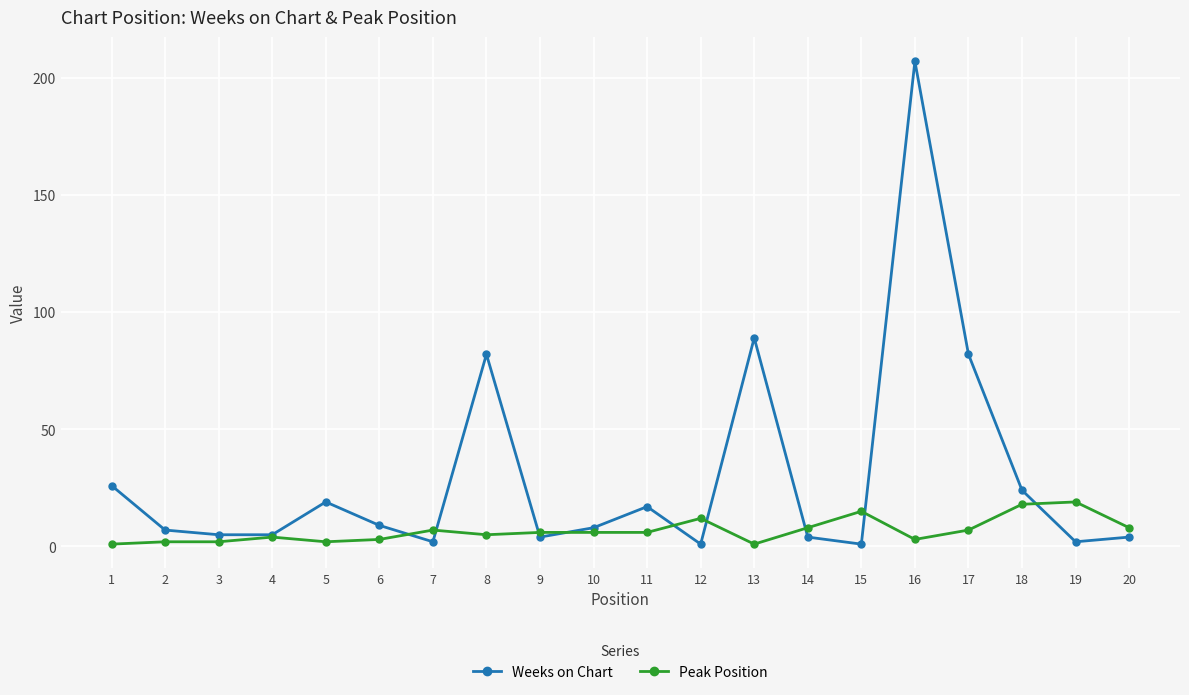

Which series has the widest spread of values?

Weeks on Chart